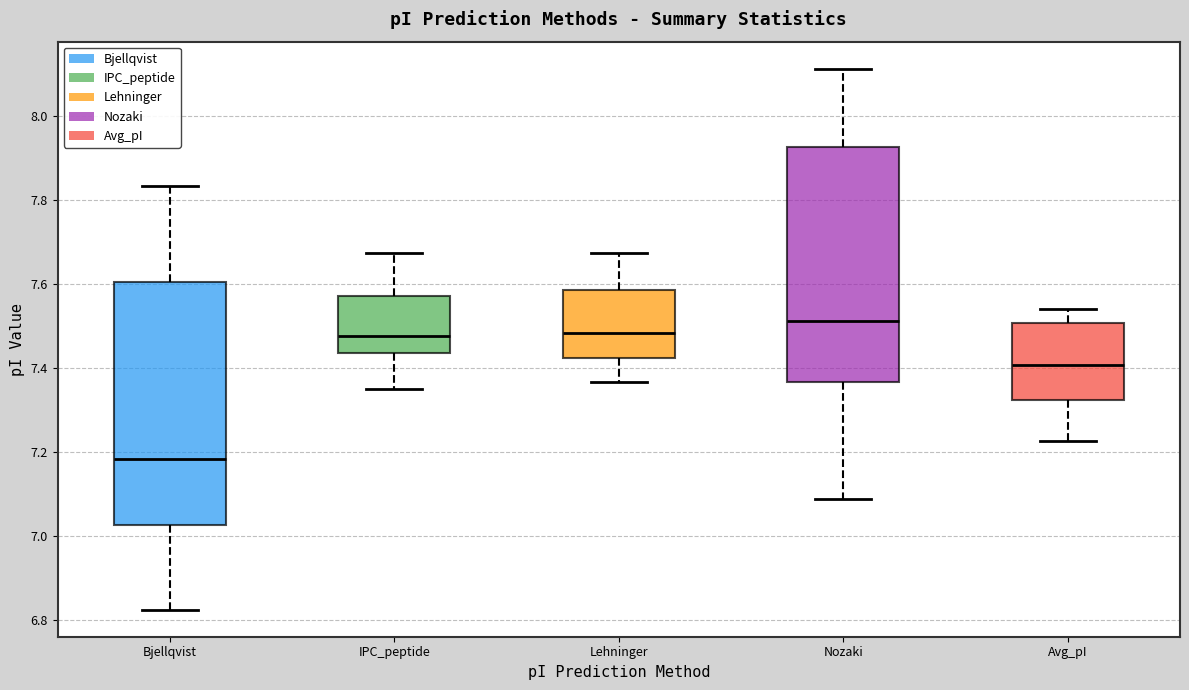

Where is the upper edge of the box for Avg_pI on the y-axis? The values are not printed on the chart, so give them approximately, as read against the axis.

7.50